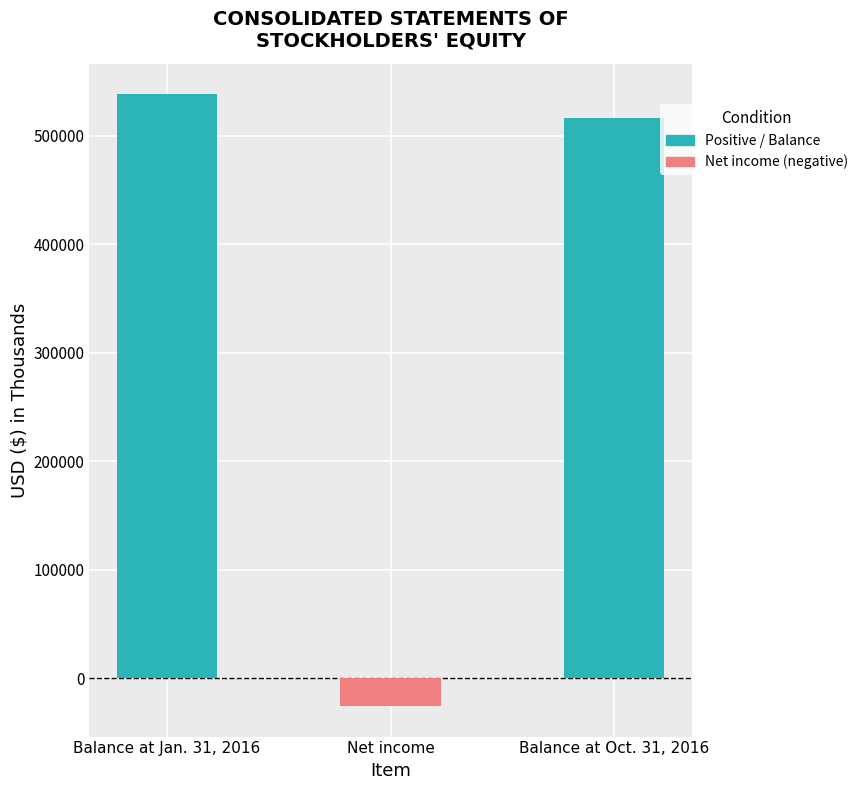

The chart shows a value of 538281 at Balance at Jan. 31, 2016. True or false?

True